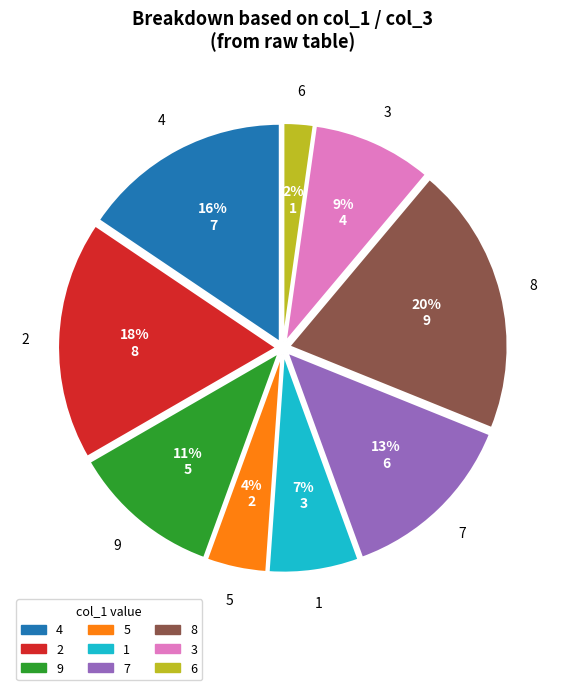

Is the sum of 6 and 2 greater than half?

No